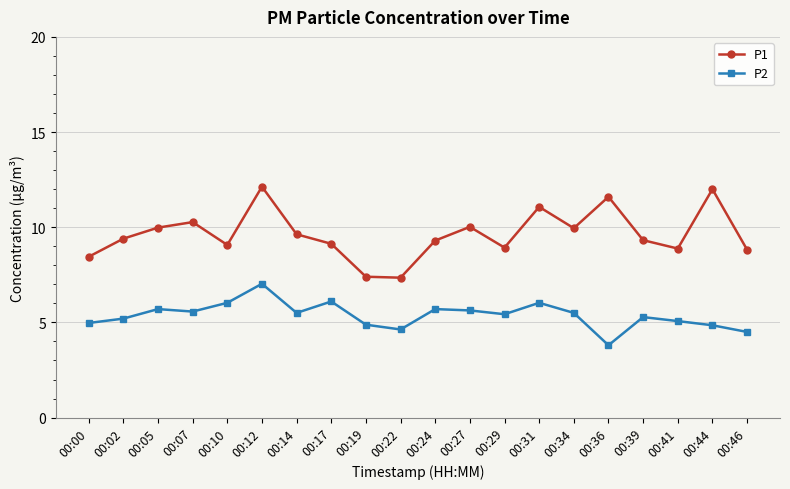

At which category does P1 reach its first local peak?

00:07